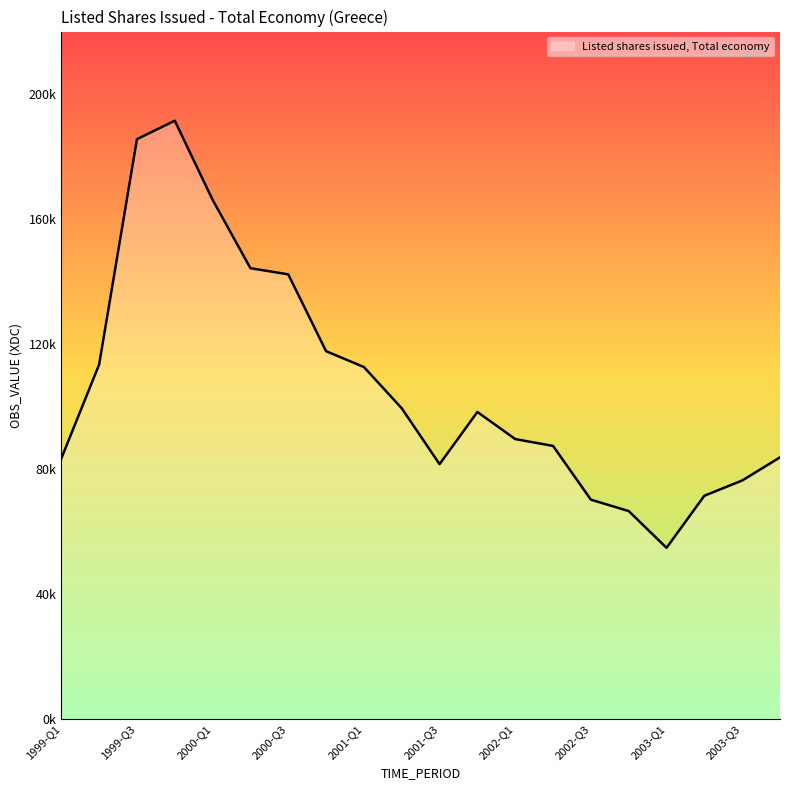

What is the difference between the maximum and second lowest values?

124903.1